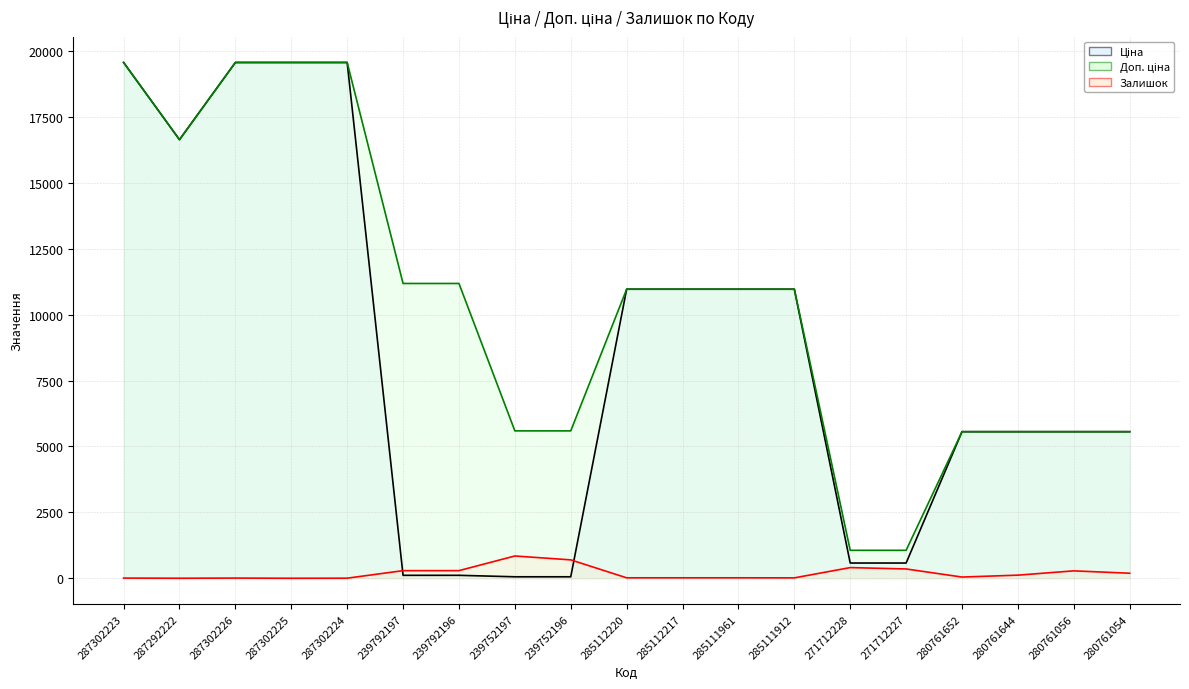

Reading left to right, extract all data points from this chart.

Ціна: 19564.9	16636.8	19564.9	19564.9	19564.9	111.8	111.8	55.9	55.9	10964.4	10964.4	10964.4	10964.4	578.1	578.1	5560.3	5560.3	5560.3	5560.3
Доп. ціна: 19564.9	16636.8	19564.9	19564.9	19564.9	11182.0	11182.0	5591.0	5591.0	10964.4	10964.4	10964.4	10964.4	1060.0	1060.0	5560.3	5560.3	5560.3	5560.3
Залишок: 7.0	1.0	7.0	0.0	3.0	289.0	290.0	845.0	698.0	17.0	17.0	17.0	15.0	405.0	353.0	46.0	118.0	281.0	191.0